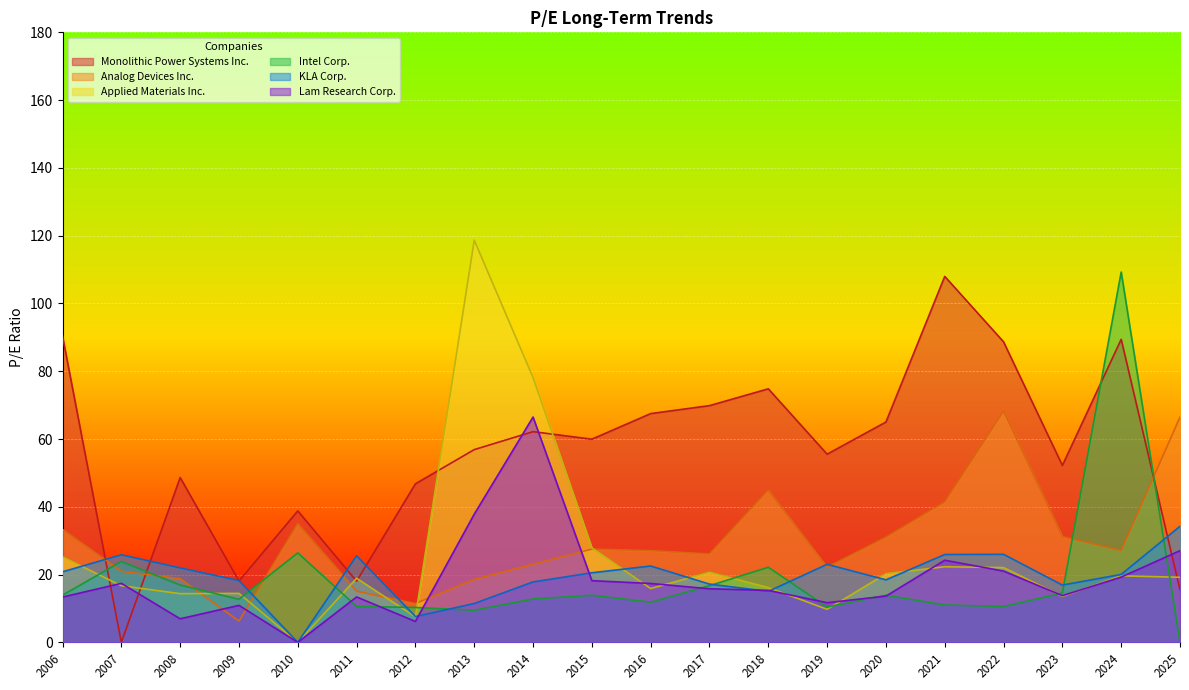

What is the total value across all series at 2009?

80.7